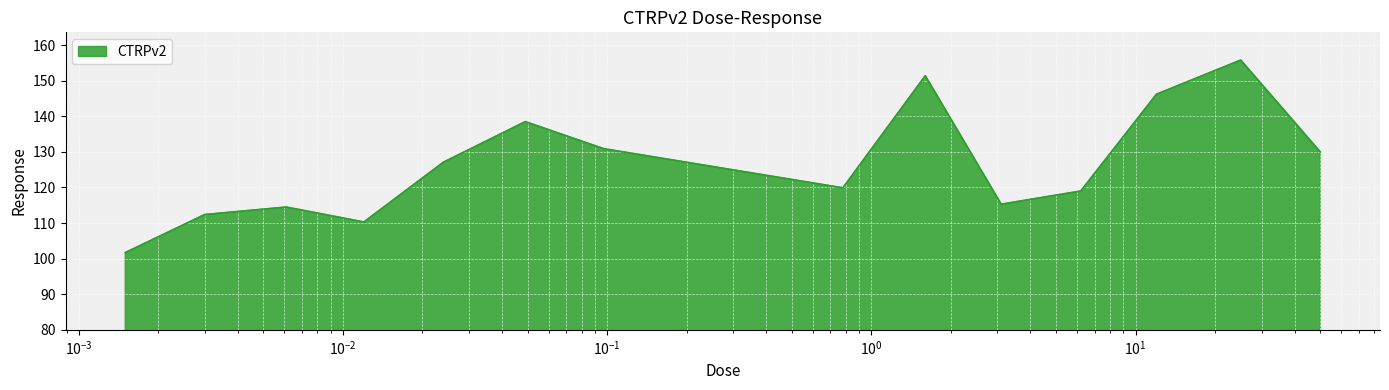

What is the difference between the second highest and second lowest values?

41.1